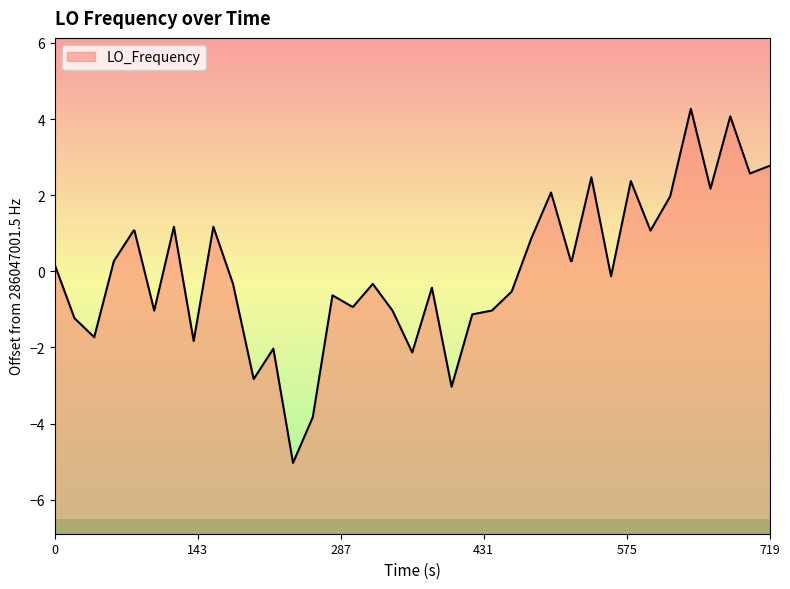

What is the value of the 26th point from the left?

-0.5